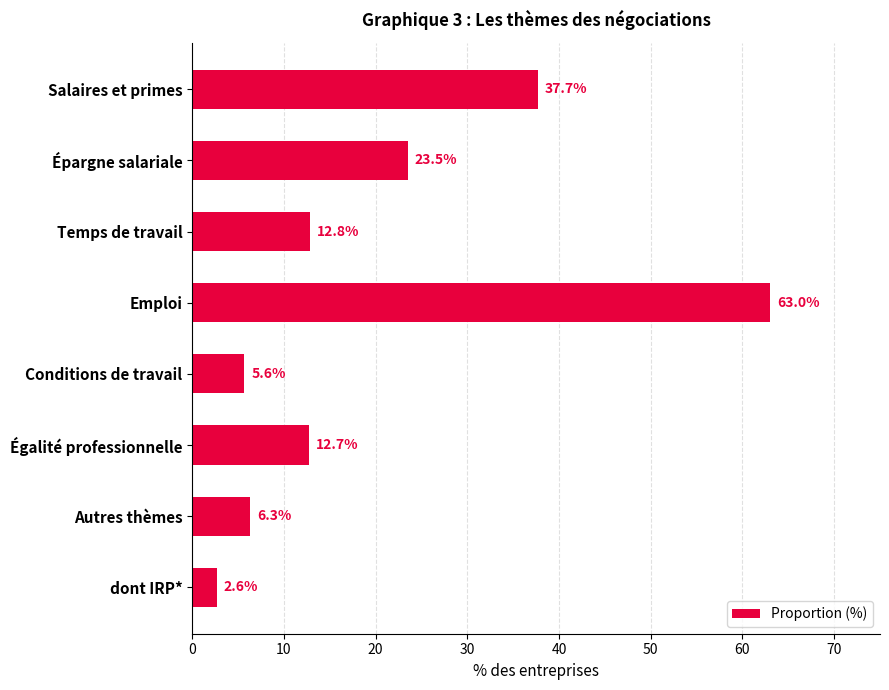

What is the sum of all values?

164.2